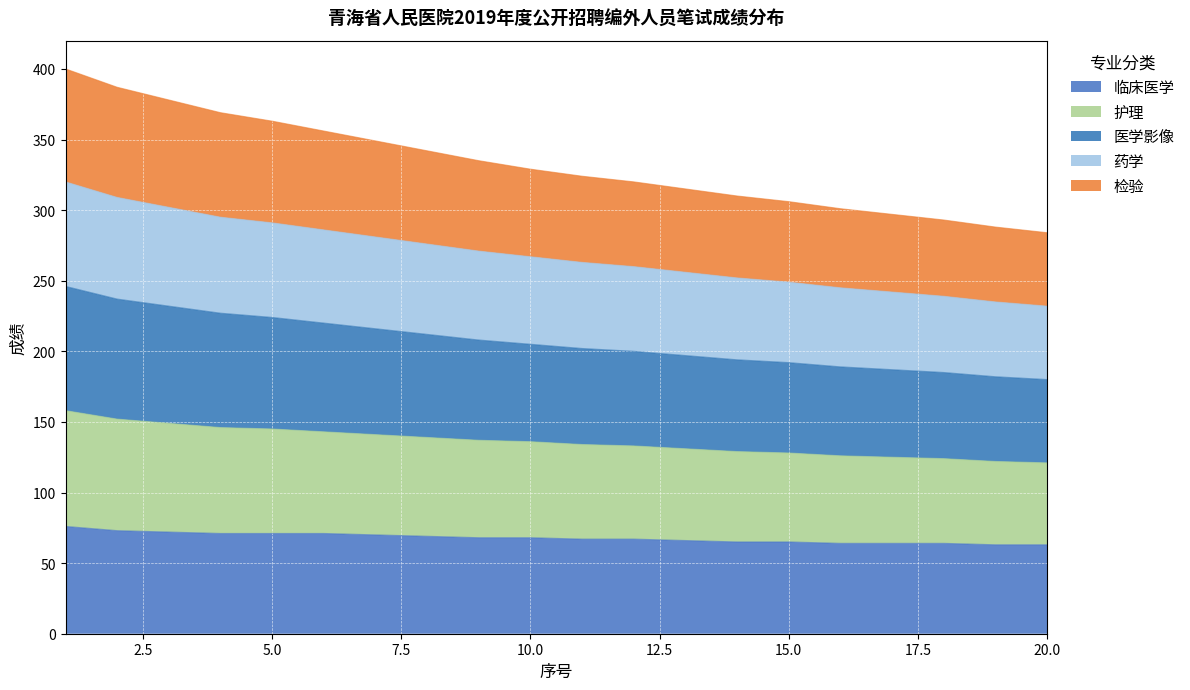

At which category does the chart reach its peak across all series?

1